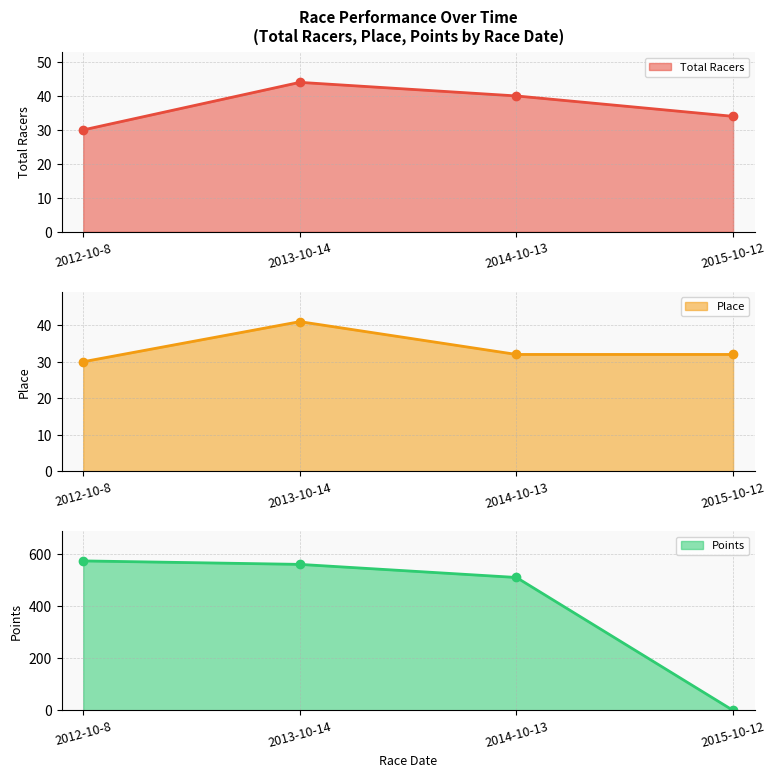

Reading right to left, what are all the values shown in this chart?

Total Racers line: 34.0	40.0	44.0	30.0
Place line: 32.0	32.0	41.0	30.0
Points line: 0.0	511.0	561.4	574.7